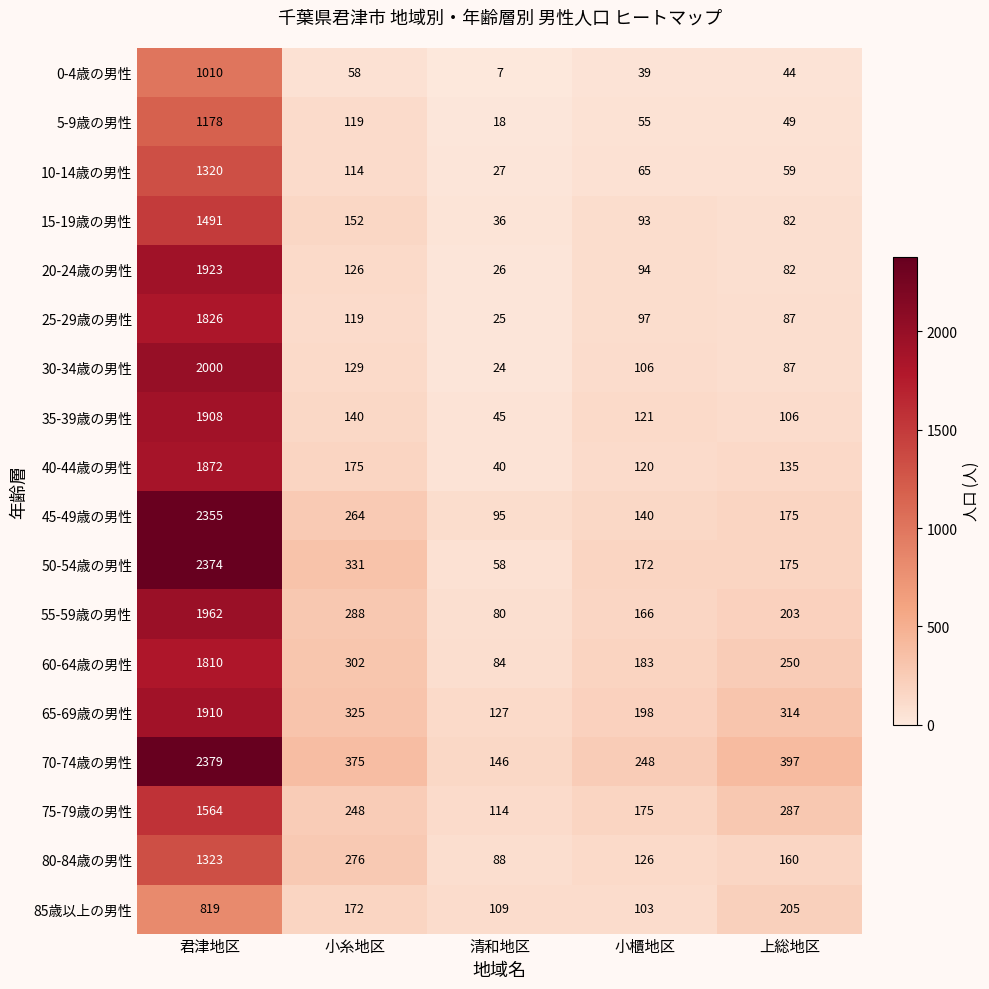

The value of 10-14歳の男性 at 小櫃地区 is 65. True or false?

True